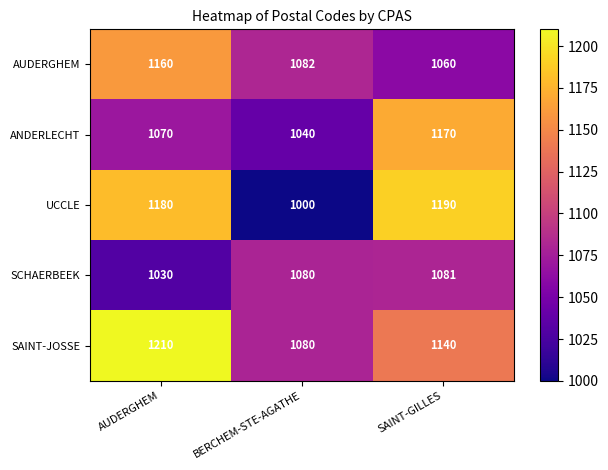

Which series has the largest range (max minus min)?

UCCLE